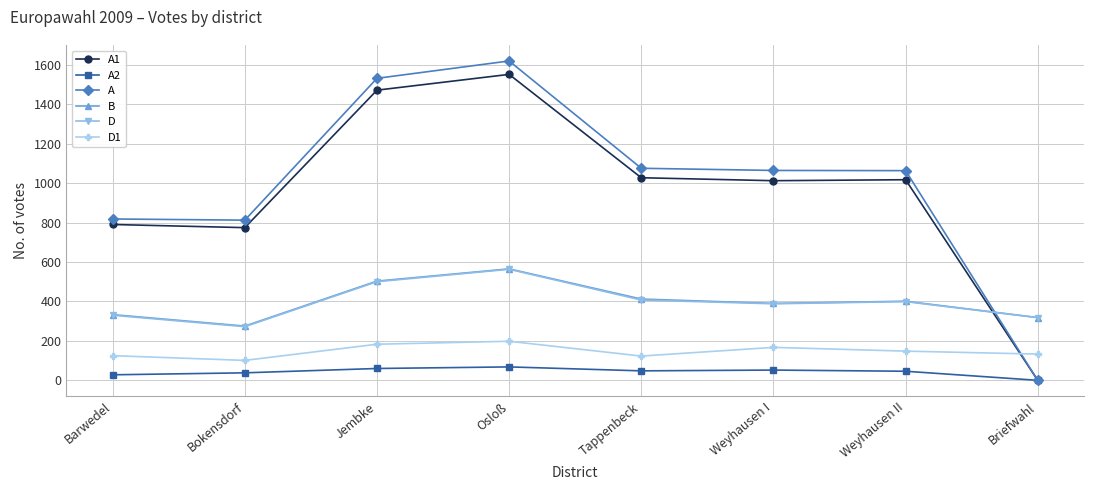

What is the label of the 8th point from the right?

Barwedel